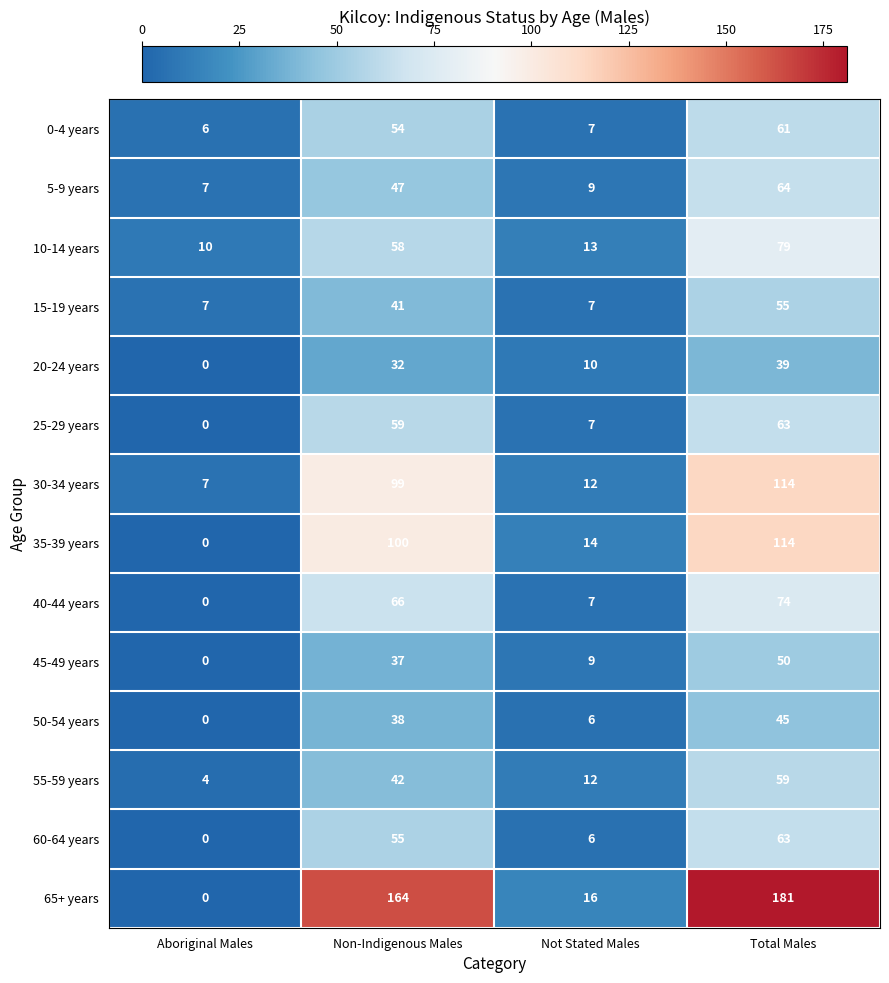

List the labels in order of 5-9 years value, largest first.

Total Males, Non-Indigenous Males, Not Stated Males, Aboriginal Males